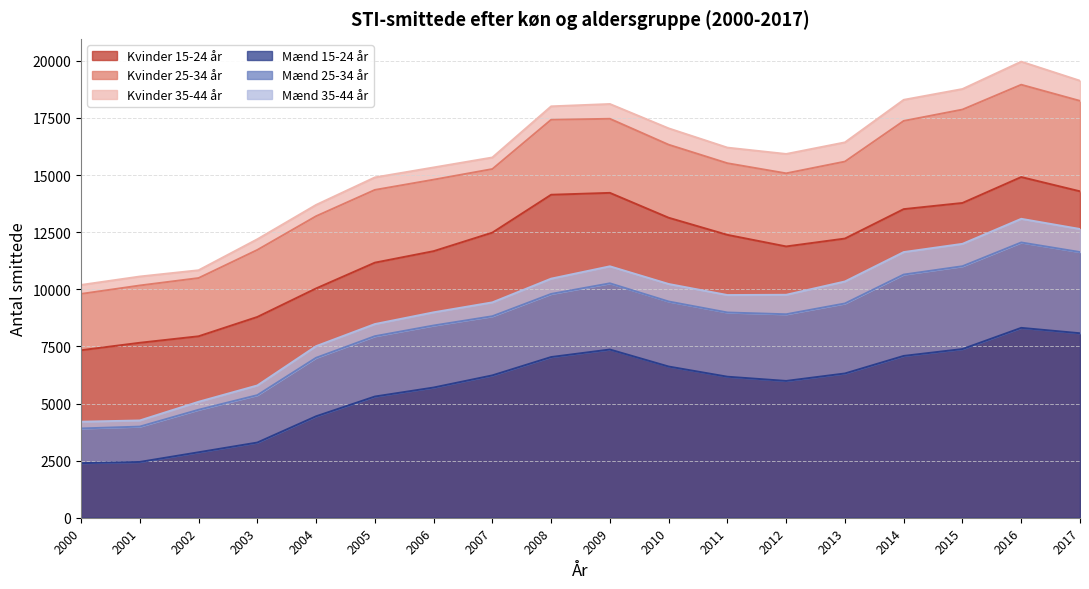

True or false: Mænd 15-24 år and Kvinder 25-34 år cross at least once.

True